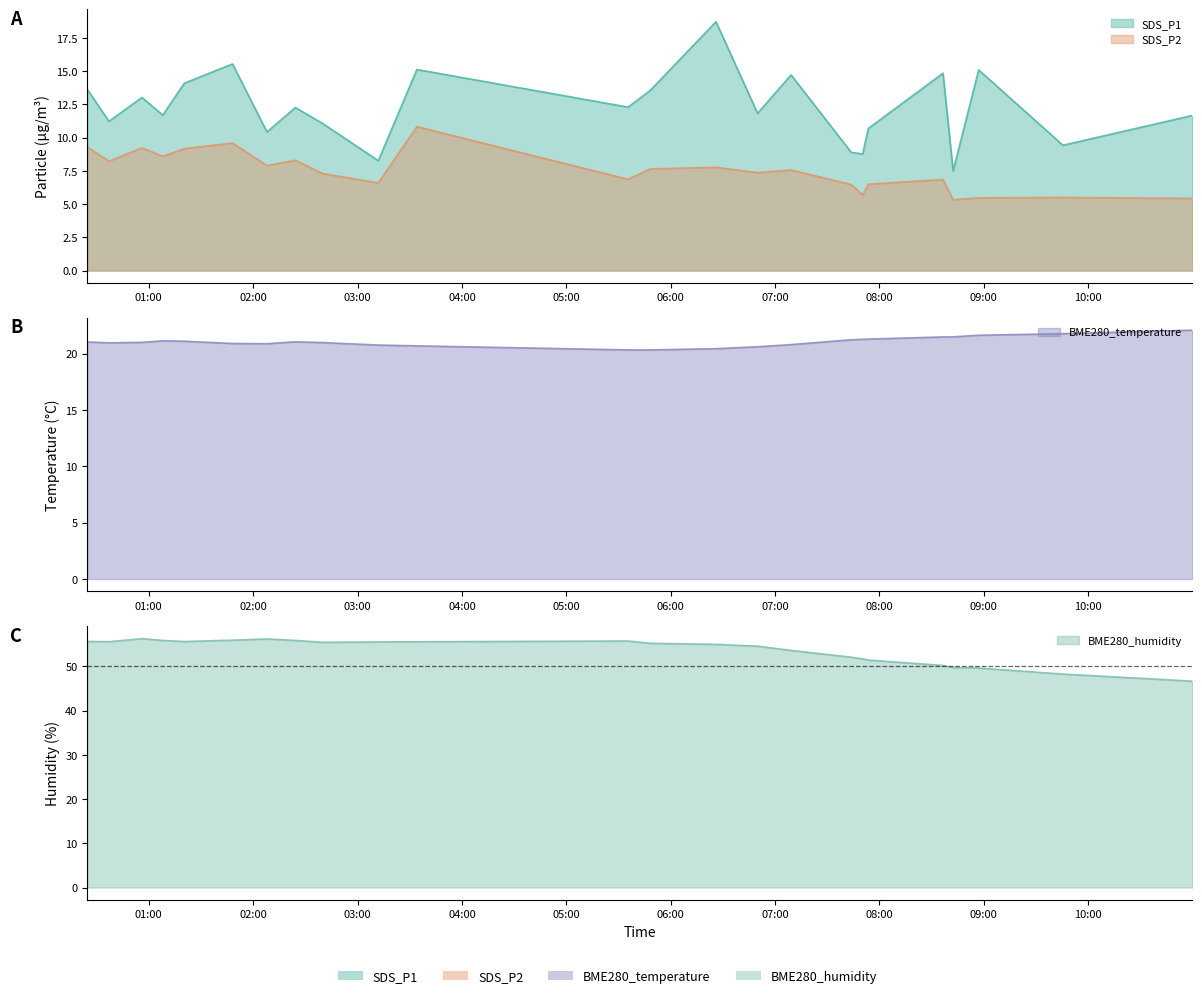

Reading left to right, extract all data points from this chart.

SDS_P1: 2021/06/09 00:24:41=13.6	2021/06/09 00:37:07=11.2	2021/06/09 00:56:03=13.0	2021/06/09 01:08:03=11.7	2021/06/09 01:20:25=14.1	2021/06/09 01:48:08=15.6	2021/06/09 02:07:57=10.4	2021/06/09 02:24:15=12.3	2021/06/09 02:39:57=11.1	2021/06/09 03:11:57=8.3	2021/06/09 03:34:08=15.1	2021/06/09 05:35:33=12.3	2021/06/09 05:48:13=13.6	2021/06/09 06:26:05=18.7	2021/06/09 06:50:00=11.8	2021/06/09 07:09:14=14.7	2021/06/09 07:43:48=8.9	2021/06/09 07:50:24=8.8	2021/06/09 07:53:41=10.7	2021/06/09 08:36:35=14.8	2021/06/09 08:42:25=7.5	2021/06/09 08:57:06=15.1	2021/06/09 09:45:32=9.4	2021/06/09 10:59:53=11.7
SDS_P2: 2021/06/09 00:24:41=9.3	2021/06/09 00:37:07=8.2	2021/06/09 00:56:03=9.2	2021/06/09 01:08:03=8.6	2021/06/09 01:20:25=9.2	2021/06/09 01:48:08=9.6	2021/06/09 02:07:57=7.9	2021/06/09 02:24:15=8.3	2021/06/09 02:39:57=7.3	2021/06/09 03:11:57=6.6	2021/06/09 03:34:08=10.8	2021/06/09 05:35:33=6.9	2021/06/09 05:48:13=7.7	2021/06/09 06:26:05=7.8	2021/06/09 06:50:00=7.4	2021/06/09 07:09:14=7.6	2021/06/09 07:43:48=6.5	2021/06/09 07:50:24=5.7	2021/06/09 07:53:41=6.5	2021/06/09 08:36:35=6.8	2021/06/09 08:42:25=5.3	2021/06/09 08:57:06=5.5	2021/06/09 09:45:32=5.5	2021/06/09 10:59:53=5.4
BME280_temperature: 2021/06/09 00:24:41=21.0	2021/06/09 00:37:07=20.9	2021/06/09 00:56:03=21.0	2021/06/09 01:08:03=21.1	2021/06/09 01:20:25=21.1	2021/06/09 01:48:08=20.9	2021/06/09 02:07:57=20.9	2021/06/09 02:24:15=21.0	2021/06/09 02:39:57=21.0	2021/06/09 03:11:57=20.8	2021/06/09 03:34:08=20.7	2021/06/09 05:35:33=20.3	2021/06/09 05:48:13=20.3	2021/06/09 06:26:05=20.4	2021/06/09 06:50:00=20.6	2021/06/09 07:09:14=20.8	2021/06/09 07:43:48=21.2	2021/06/09 07:50:24=21.3	2021/06/09 07:53:41=21.3	2021/06/09 08:36:35=21.5	2021/06/09 08:42:25=21.5	2021/06/09 08:57:06=21.6	2021/06/09 09:45:32=21.8	2021/06/09 10:59:53=22.1
BME280_humidity: 2021/06/09 00:24:41=55.6	2021/06/09 00:37:07=55.6	2021/06/09 00:56:03=56.3	2021/06/09 01:08:03=55.9	2021/06/09 01:20:25=55.6	2021/06/09 01:48:08=55.9	2021/06/09 02:07:57=56.2	2021/06/09 02:24:15=55.9	2021/06/09 02:39:57=55.5	2021/06/09 03:11:57=55.5	2021/06/09 03:34:08=55.6	2021/06/09 05:35:33=55.8	2021/06/09 05:48:13=55.2	2021/06/09 06:26:05=55.0	2021/06/09 06:50:00=54.6	2021/06/09 07:09:14=53.6	2021/06/09 07:43:48=52.1	2021/06/09 07:50:24=51.7	2021/06/09 07:53:41=51.4	2021/06/09 08:36:35=50.2	2021/06/09 08:42:25=49.8	2021/06/09 08:57:06=49.6	2021/06/09 09:45:32=48.3	2021/06/09 10:59:53=46.7